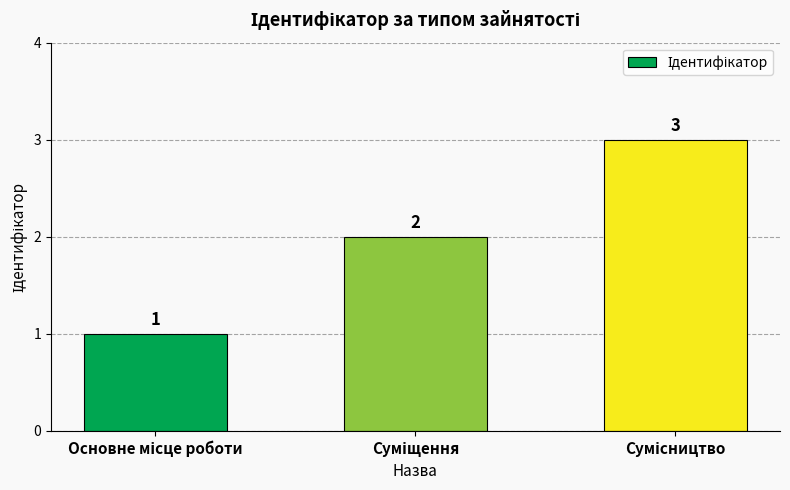

Count the values in the range 1 to 3.

3